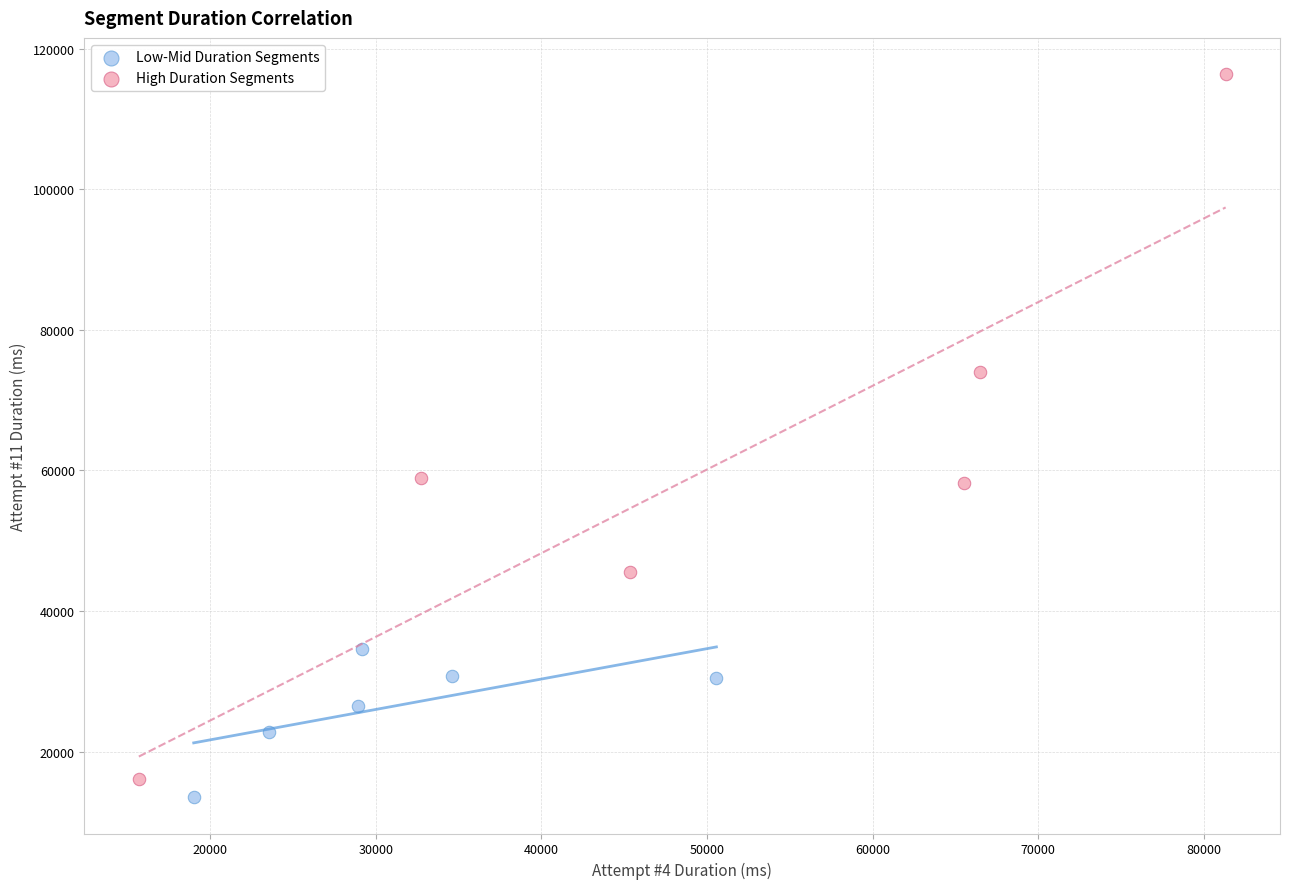

Which series has the largest Y range (max minus min)?

High Duration Segments